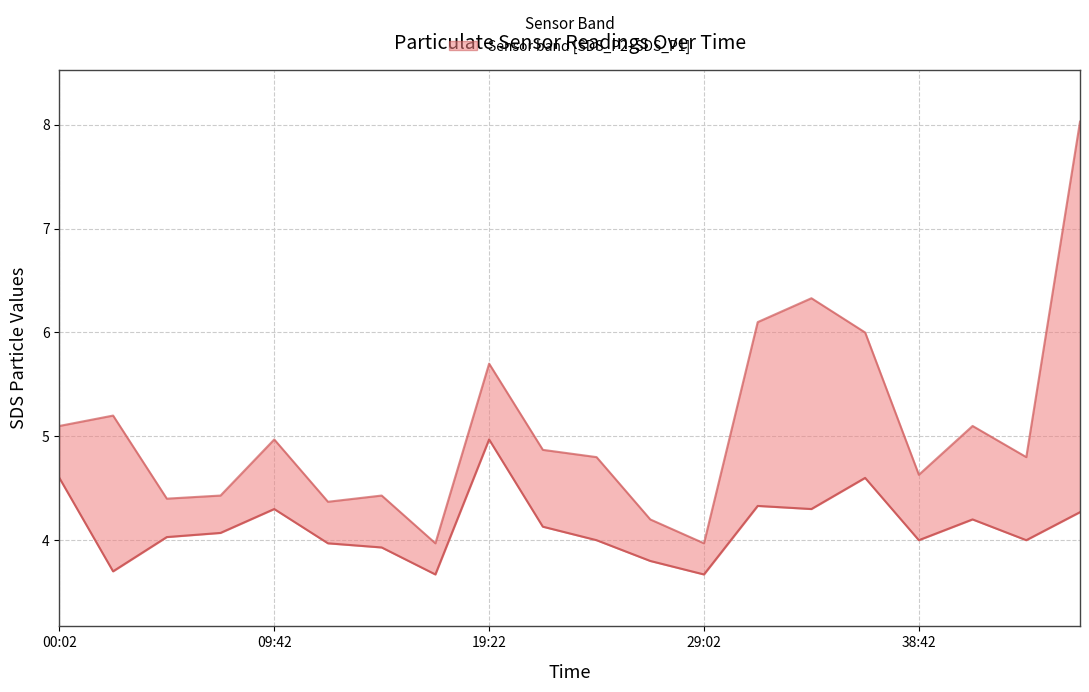

True or false: SDS_P1 (upper) and SDS_P2 (lower) cross at least once.

False